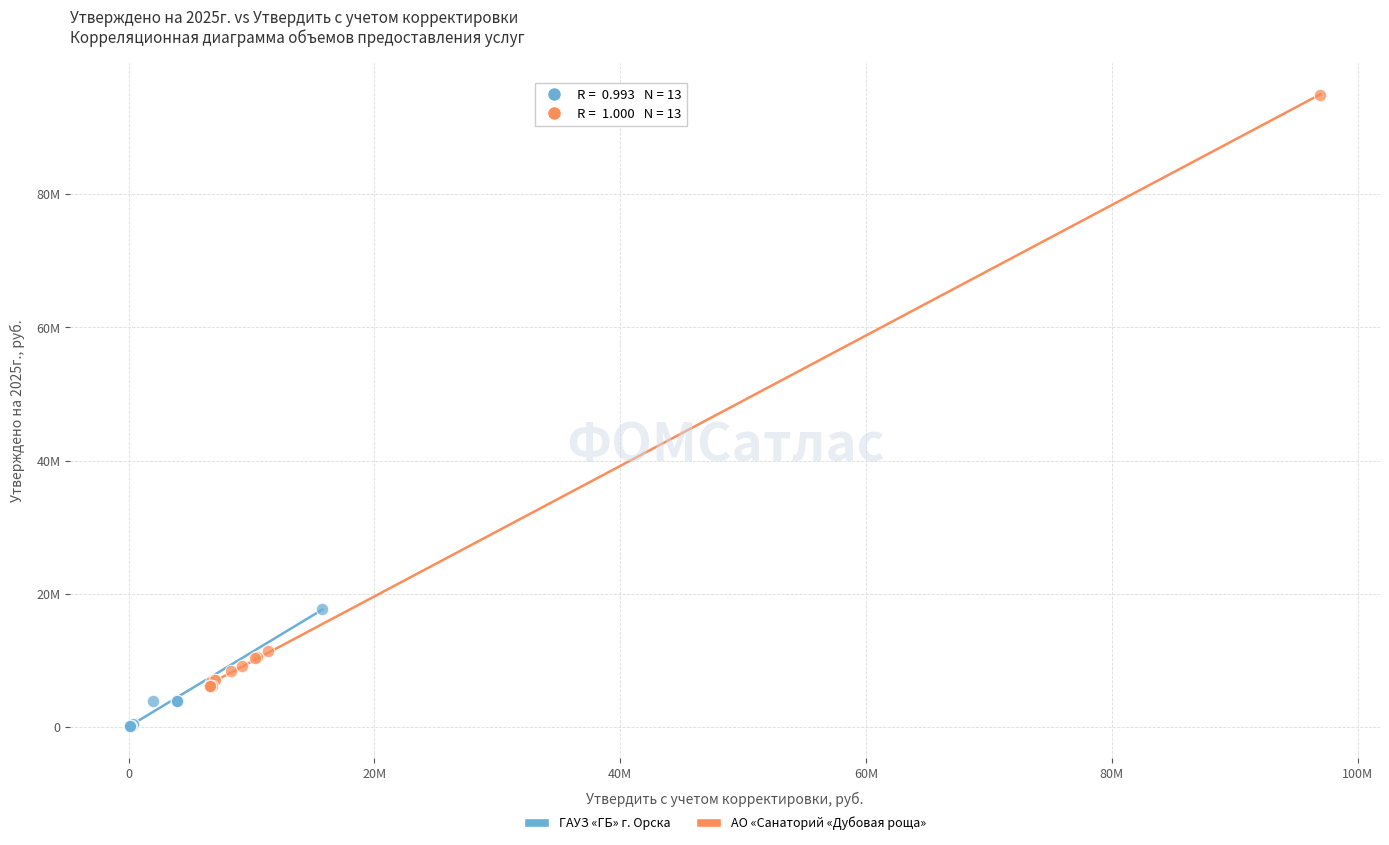

Which series contains the highest Y value?

АО «Санаторий «Дубовая роща»